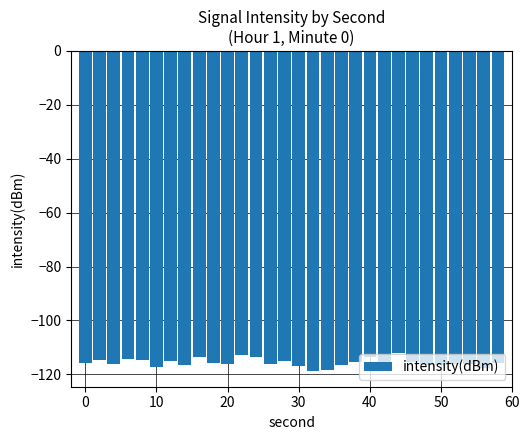

What is the average value?

-115.7